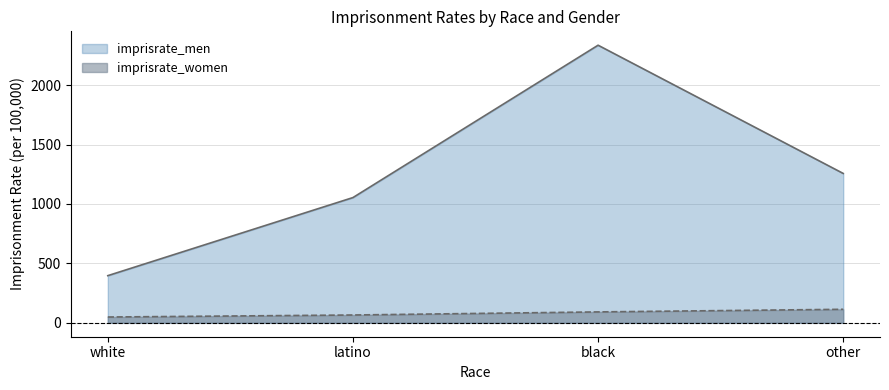

What is the total value across all series at other?

1371